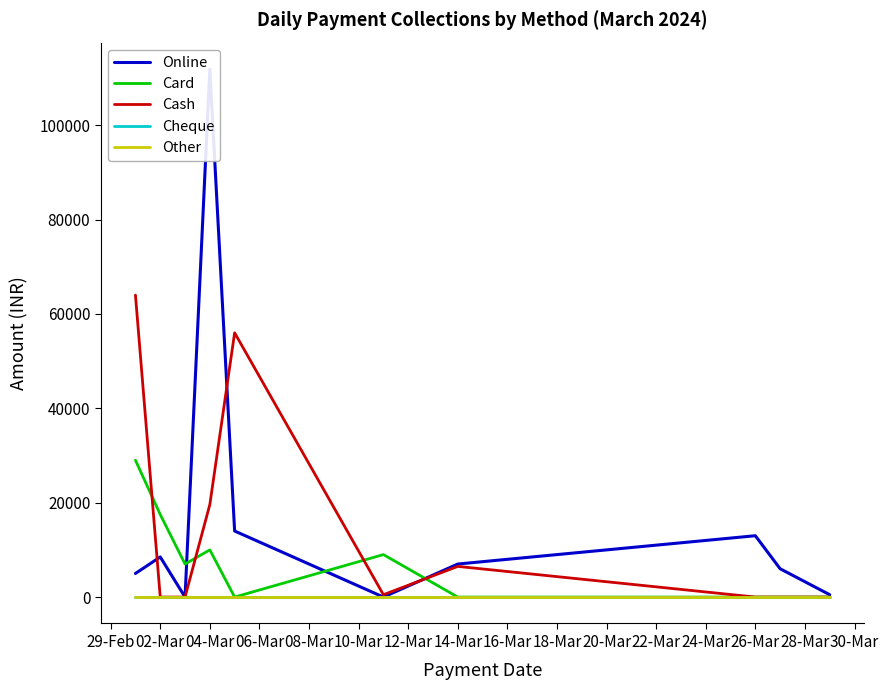

In Cash, how many points are lower than both neighbors (excluding endpoints)?

1